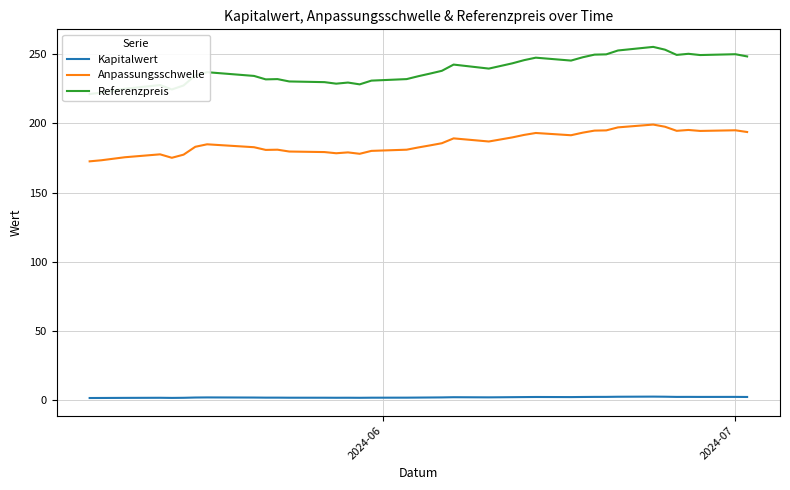

How many values in the Referenzpreis series are below 237?

19